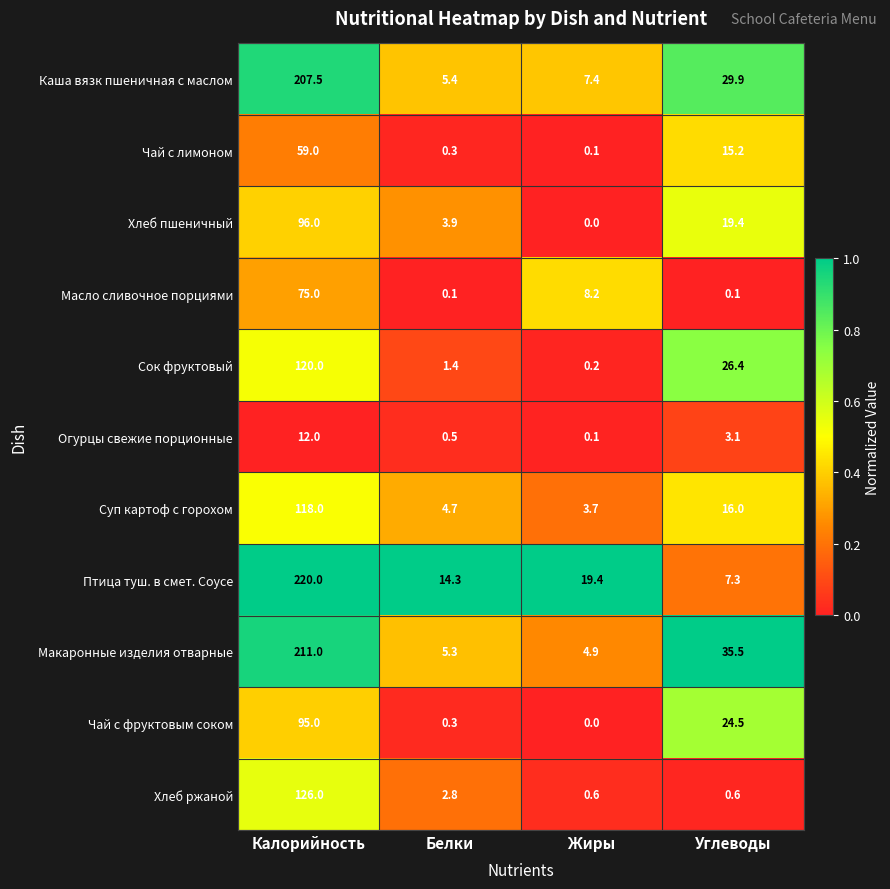

List the series in order of their peak value, lowest first.

Огурцы свежие порционные, Чай с лимоном, Масло сливочное порциями, Чай с фруктовым соком, Хлеб пшеничный, Суп картоф с горохом, Сок фруктовый, Хлеб ржаной, Каша вязк пшеничная с маслом, Макаронные изделия отварные, Птица туш. в смет. Соусе